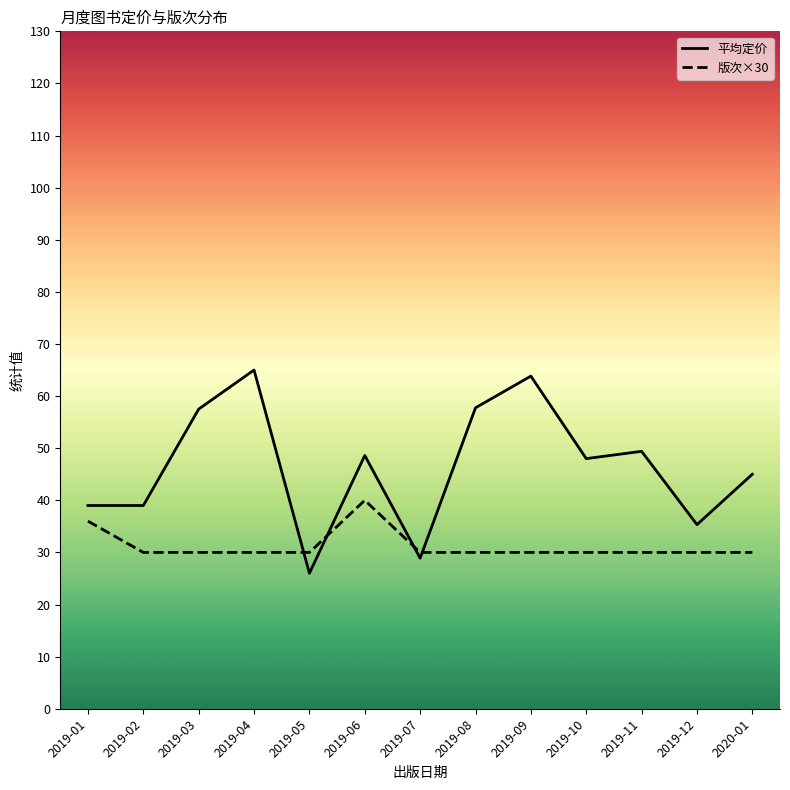

What is the spread (max minus min) of values at 2019-12?

5.3